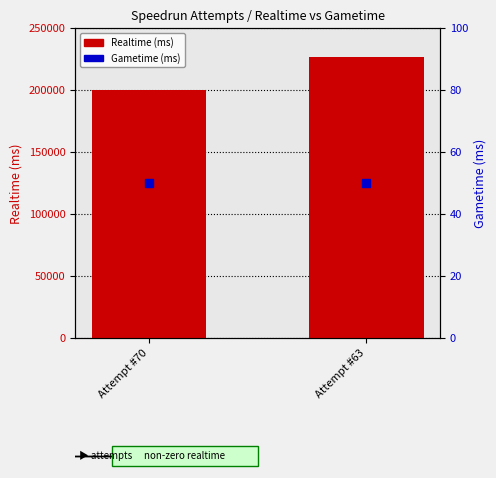

At which category is the sum across all series the highest?

Attempt #63